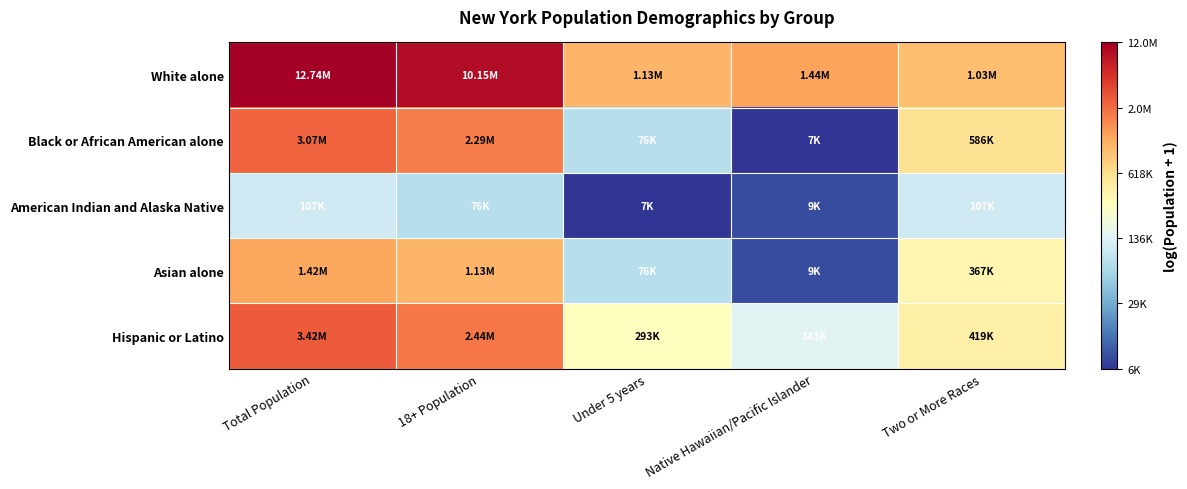

Reading left to right, what are all the values shown in this chart?

White alone: Total Population=16.4	18+ Population=16.1	Under 5 years=13.9	Native Hawaiian/Pacific Islander=14.2	Two or More Races=13.8
Black or African American alone: Total Population=14.9	18+ Population=14.6	Under 5 years=11.2	Native Hawaiian/Pacific Islander=8.8	Two or More Races=13.3
American Indian and Alaska Native: Total Population=11.6	18+ Population=11.2	Under 5 years=8.8	Native Hawaiian/Pacific Islander=9.1	Two or More Races=11.6
Asian alone: Total Population=14.2	18+ Population=13.9	Under 5 years=11.2	Native Hawaiian/Pacific Islander=9.1	Two or More Races=12.8
Hispanic or Latino: Total Population=15.0	18+ Population=14.7	Under 5 years=12.6	Native Hawaiian/Pacific Islander=11.9	Two or More Races=12.9